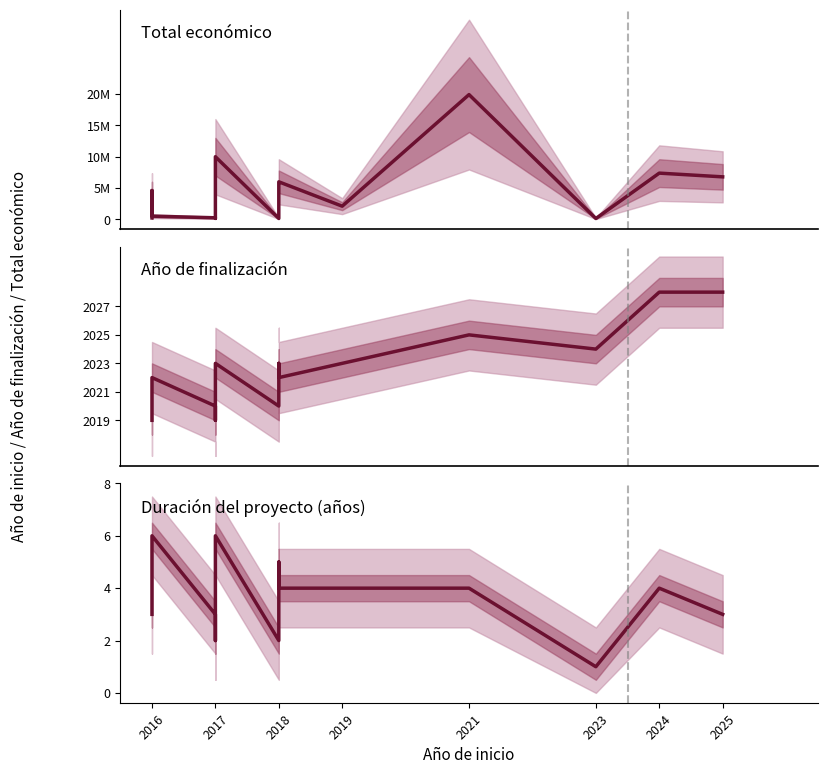

What is the maximum value for Duración (años)?

6